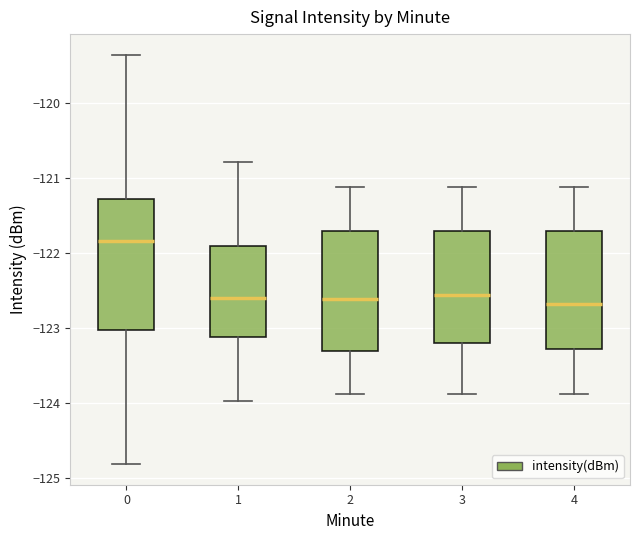

Which box has the highest median line?

0